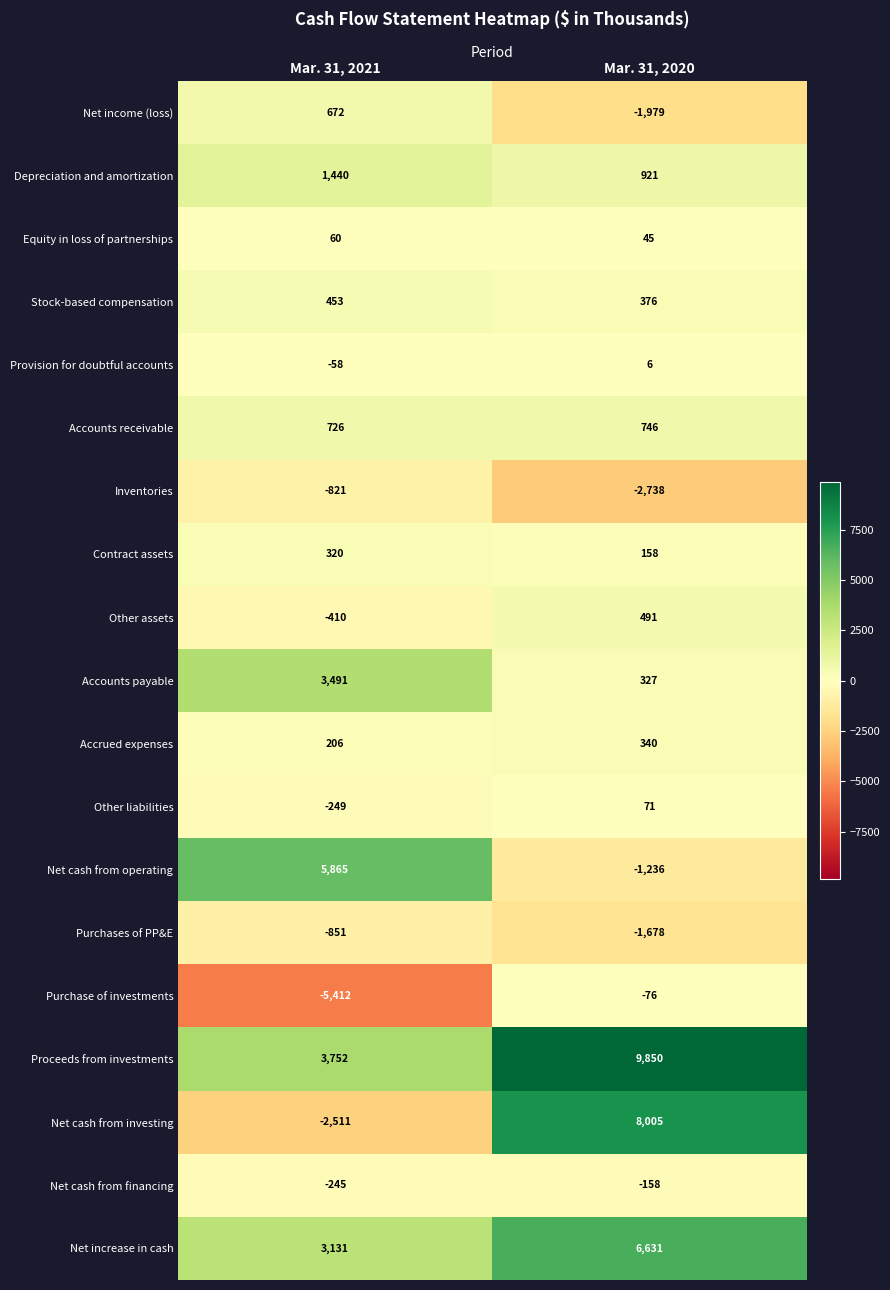

Which category has the highest value across all series?

Mar. 31, 2020